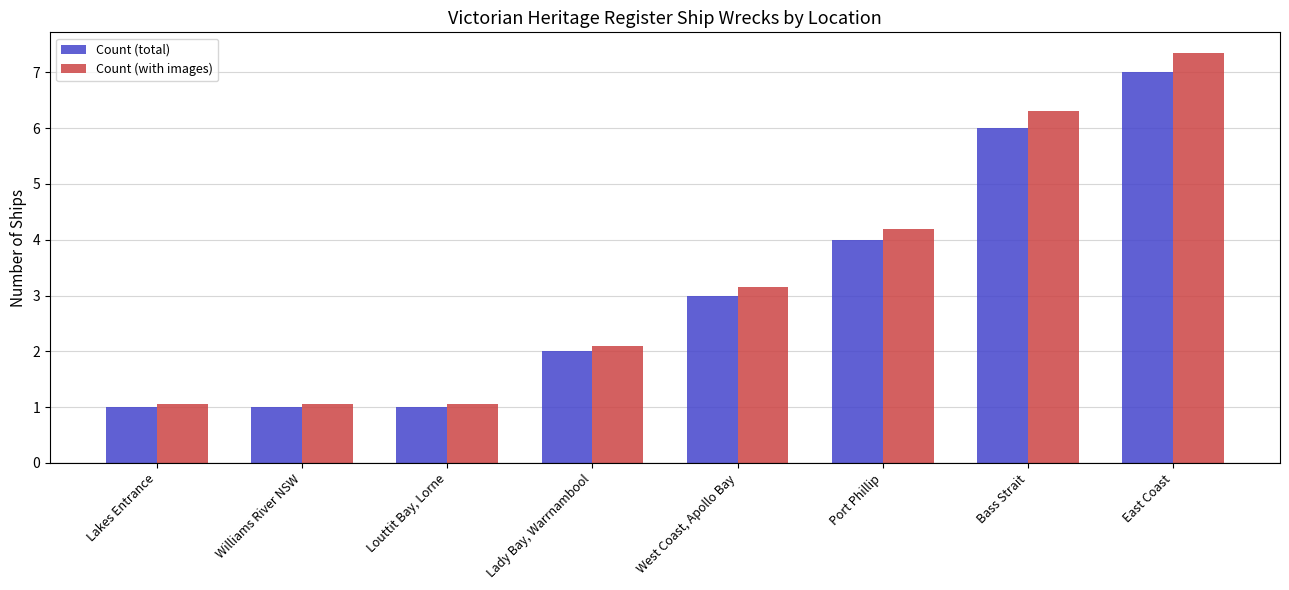

Are the bars horizontal?

No